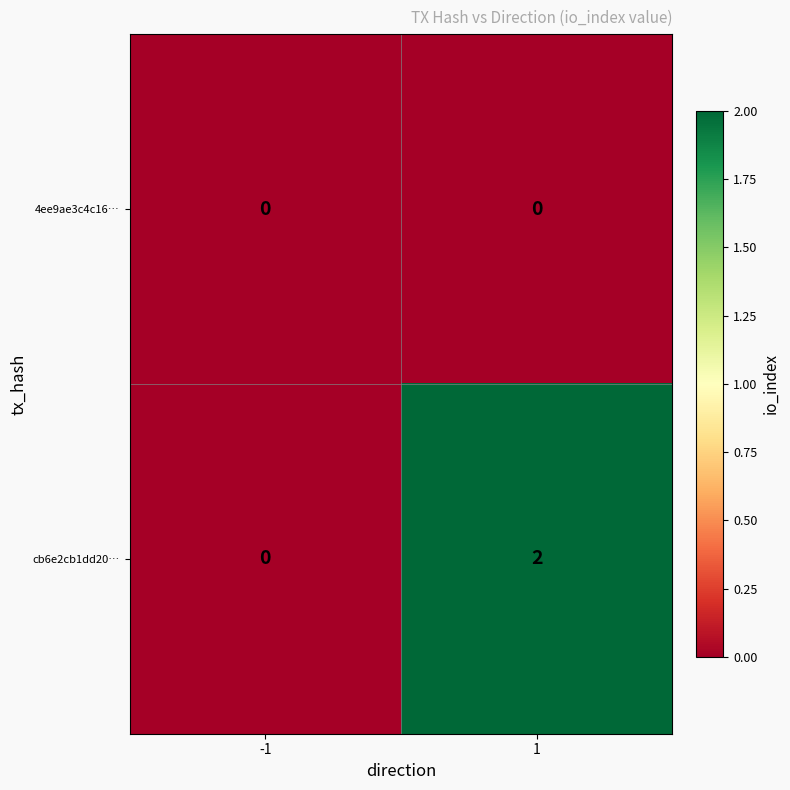

The cb6e2cb1dd20… series shows 0 at -1. True or false?

True